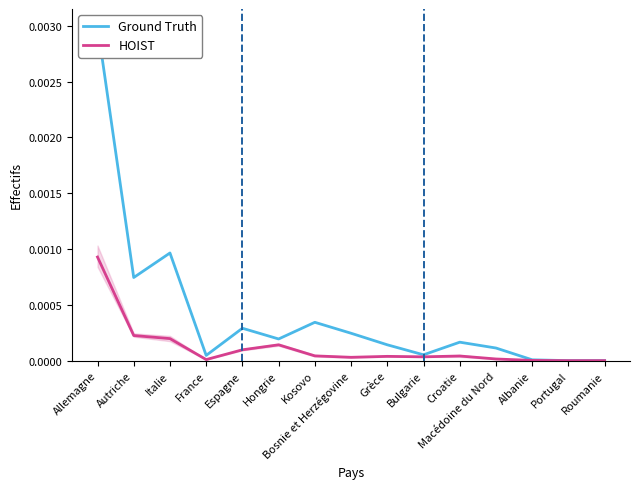

At how many categories does at least one series exceed 0?

13